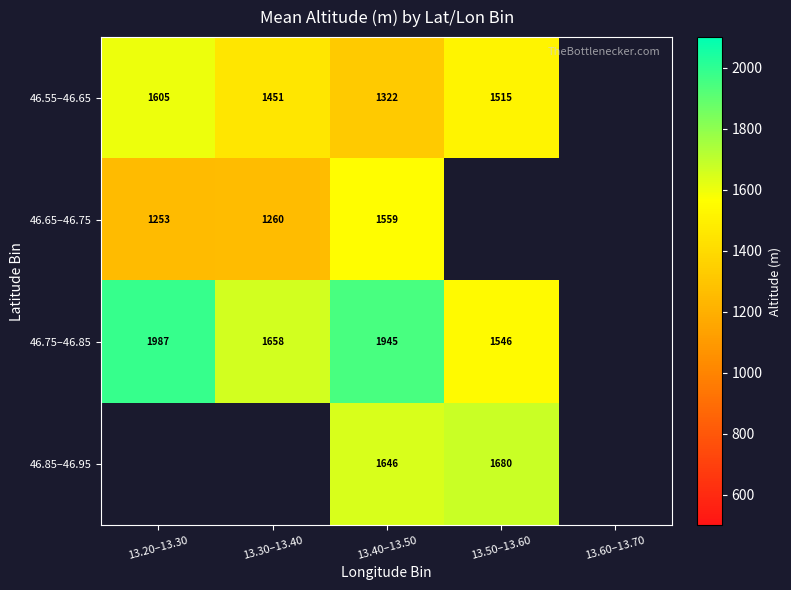

At 13.40–13.50, list the series in order from largest to smallest.

46.75–46.85, 46.85–46.95, 46.65–46.75, 46.55–46.65